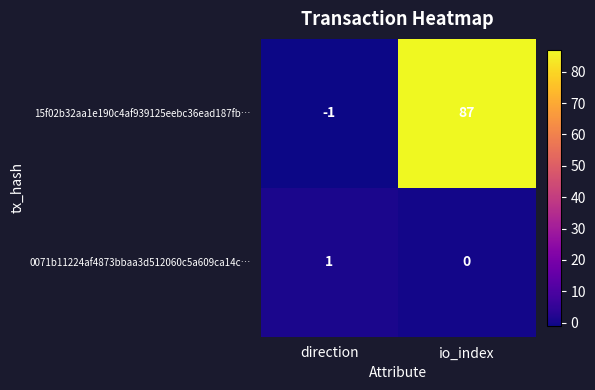

Which series has the largest total across all categories?

15f02b32aa1e190c4af939125eebc36ead187fb…